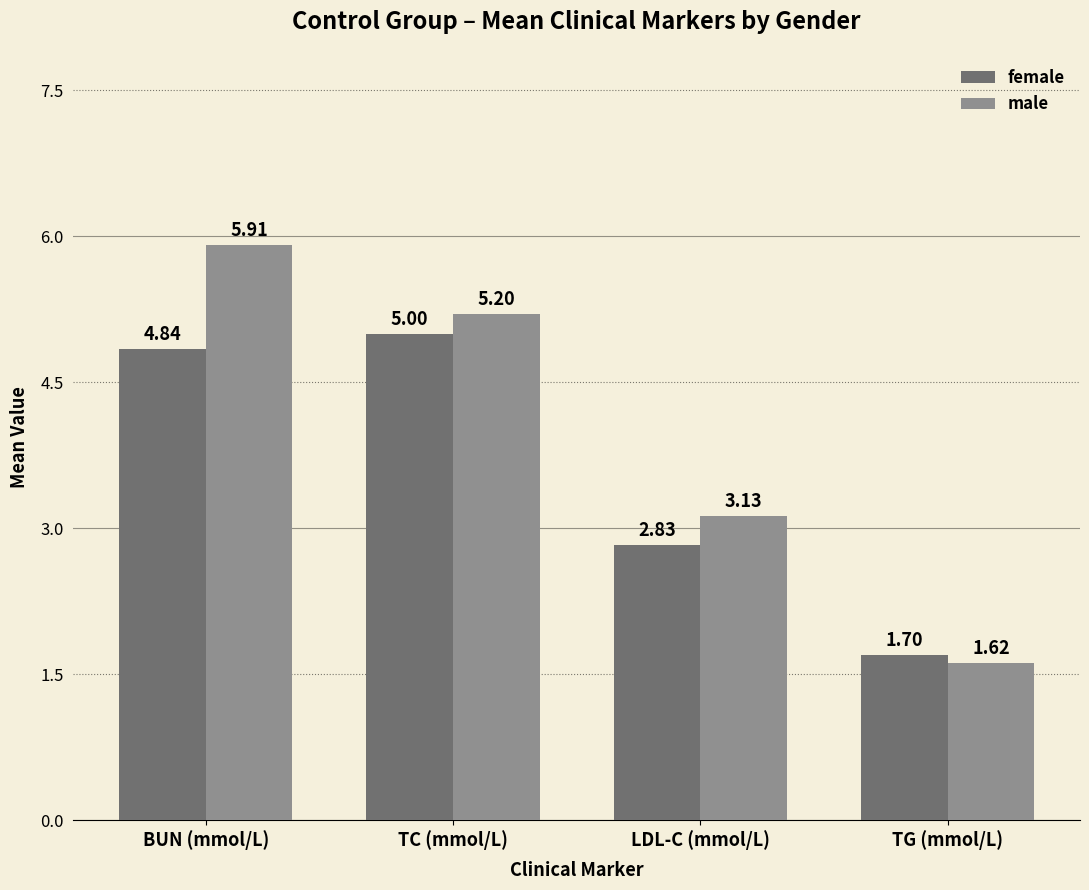

What is the total value across all series at BUN (mmol/L)?

10.8